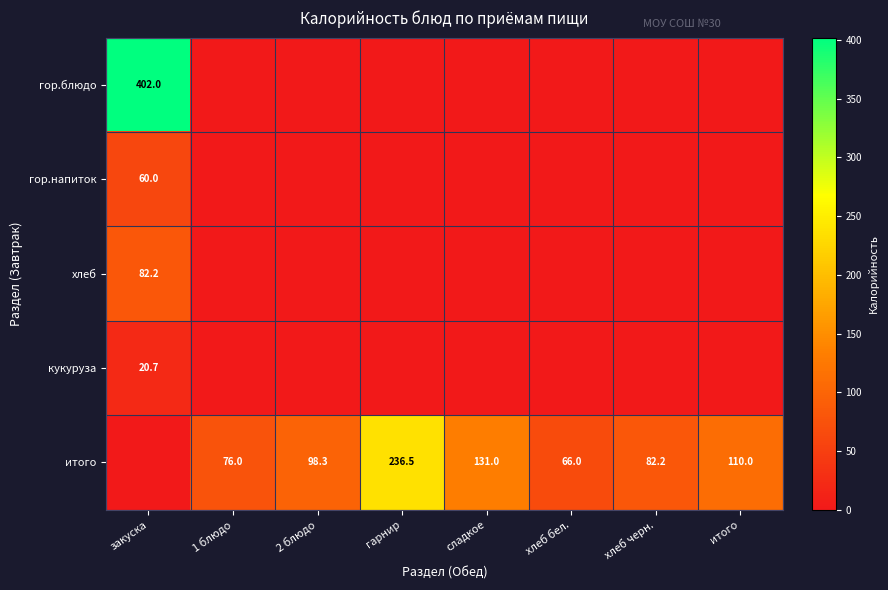

What is the difference between the итого values at итого and хлеб черн.?

27.8